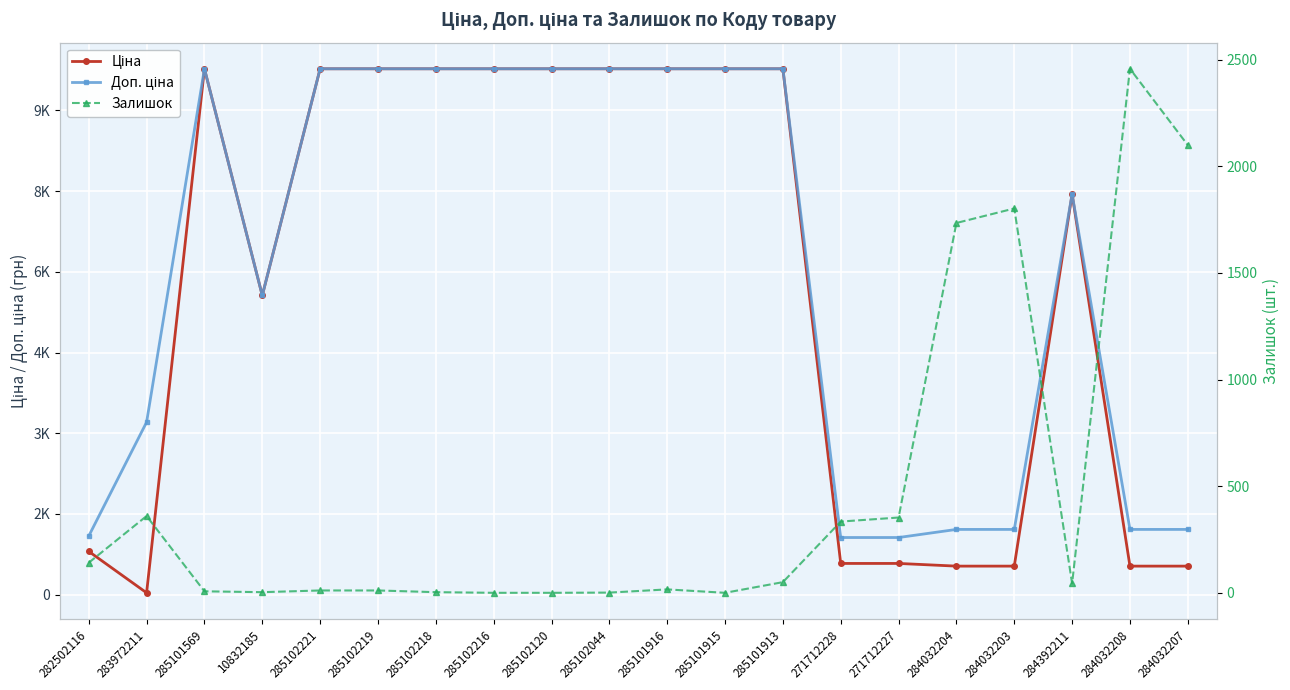

True or false: Доп. ціна has a value of 309.5 at 284032203.

False